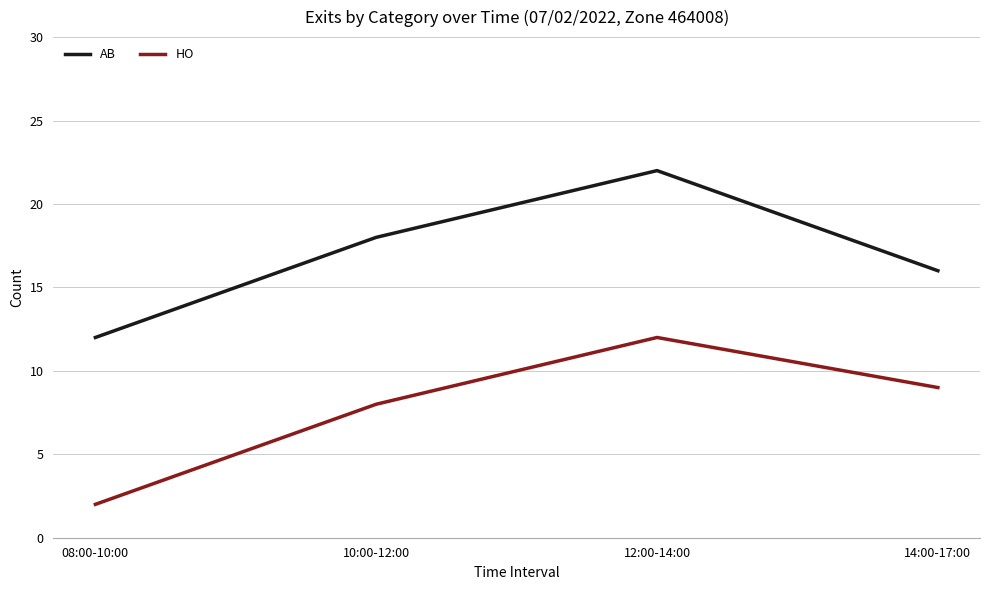

True or false: HO and AB intersect in this chart.

False